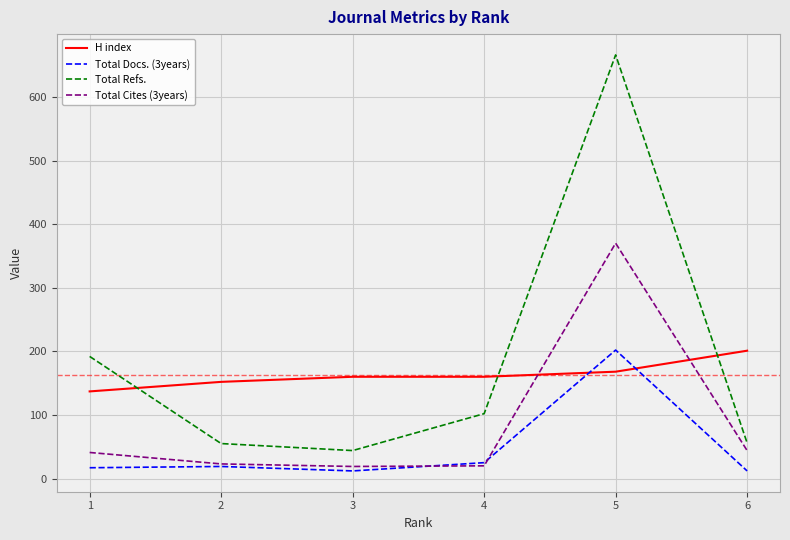

Which series has the largest range (max minus min)?

Total Refs.